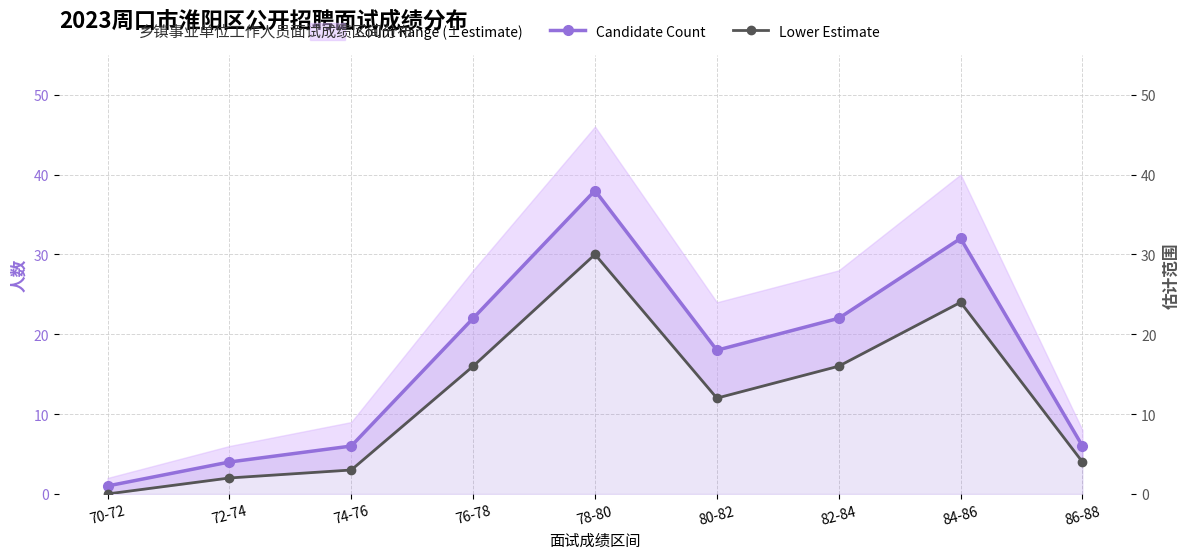

Reading left to right, extract all data points from this chart.

Candidate Count: 70-72=1	72-74=4	74-76=6	76-78=22	78-80=38	80-82=18	82-84=22	84-86=32	86-88=6
Lower Estimate: 70-72=0	72-74=2	74-76=3	76-78=16	78-80=30	80-82=12	82-84=16	84-86=24	86-88=4